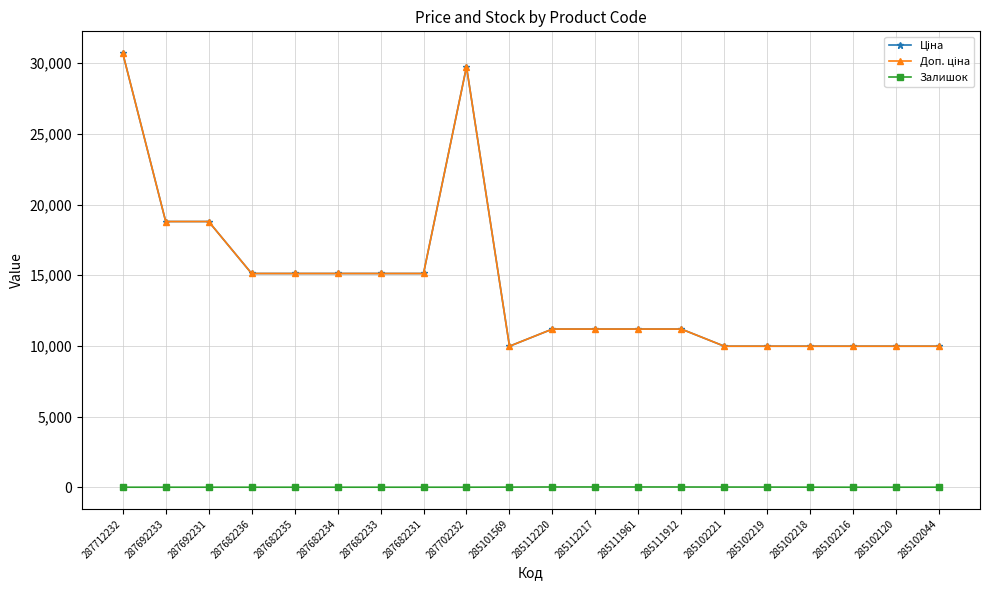

At how many categories does at least one series exceed 8855?

20